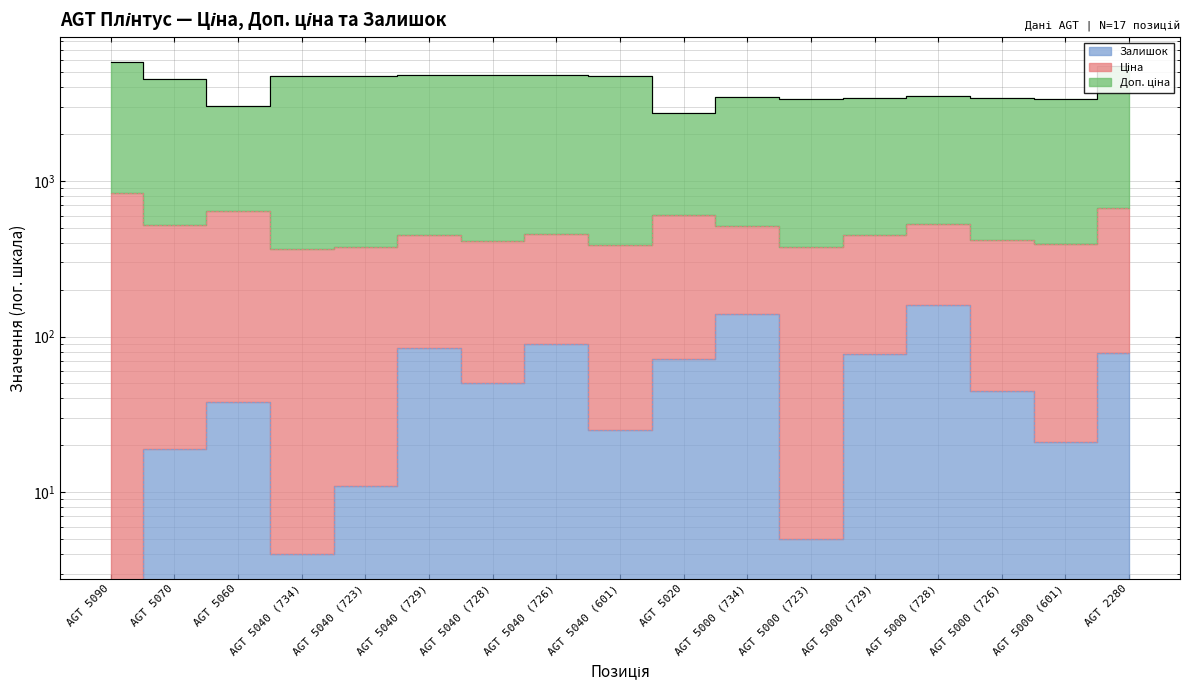

In Доп. ціна, how many points are higher than both neighbors (excluding endpoints)?

4